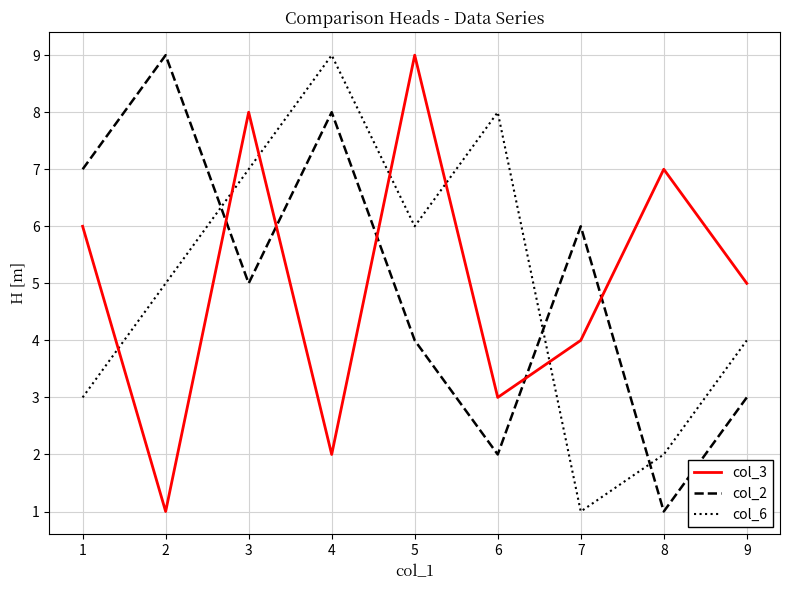

Between 1 and 2, which series saw the biggest shift?

col_3